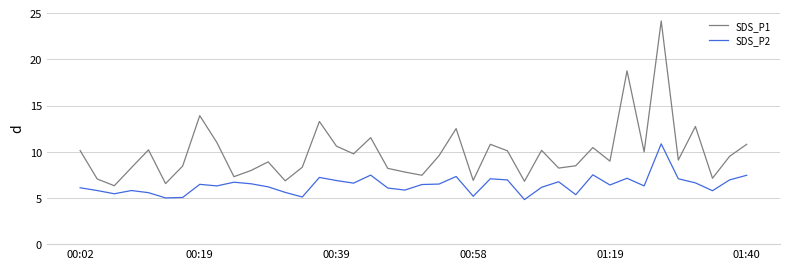

List the series in order of their overall mean, highest first.

SDS_P1, SDS_P2